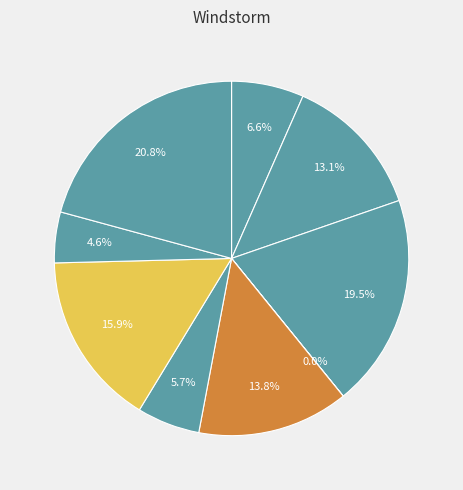

Count the number of slices in the pie.

9